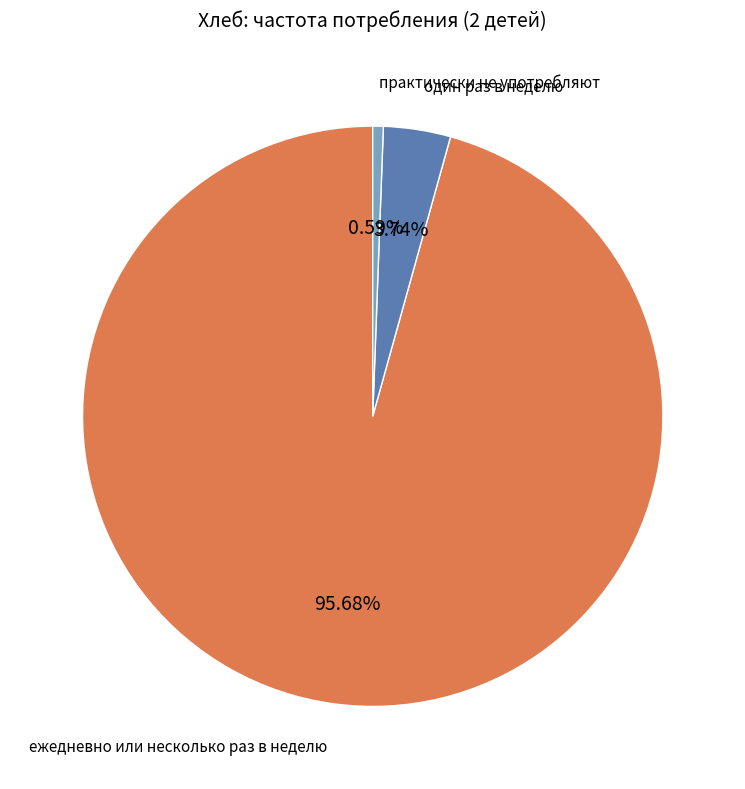

Is there a majority slice in this chart?

Yes